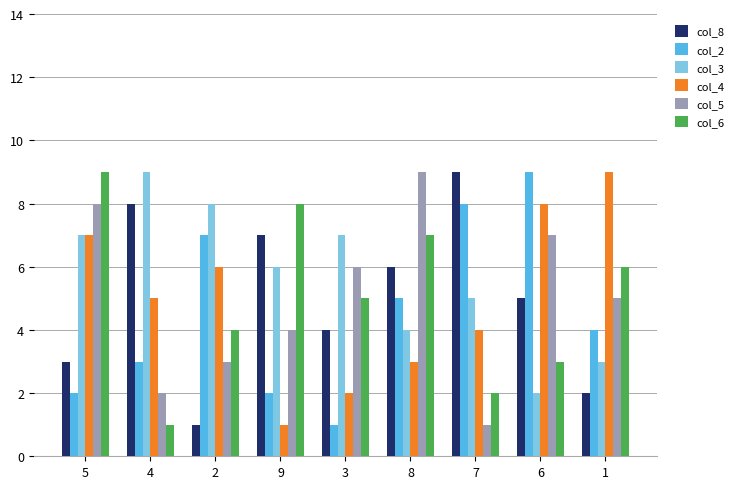

What is the label of the 5th bar from the right?

3